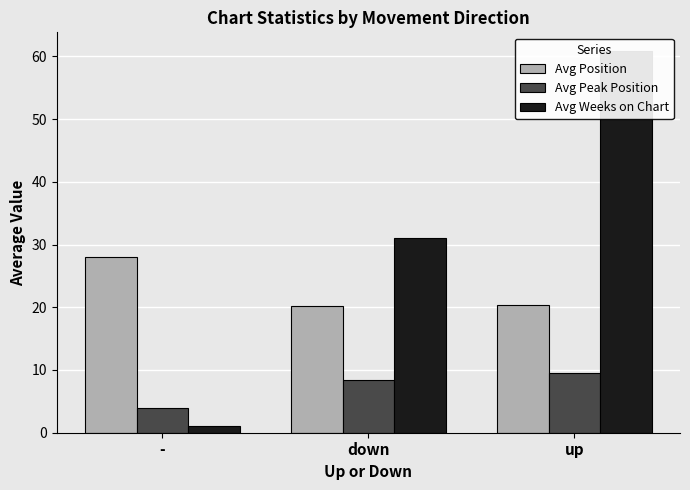

How many values in the Avg Peak Position series are below 8?

1